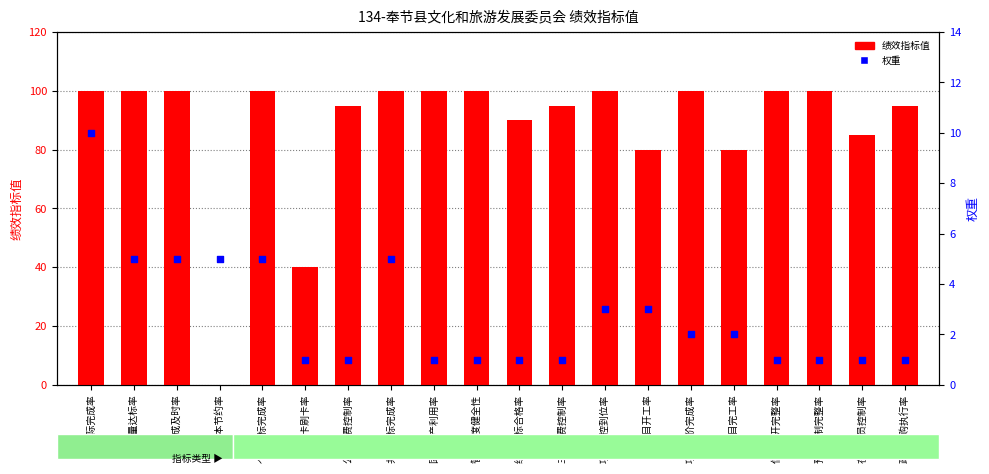

Which series has the widest spread of Y values?

绩效指标值